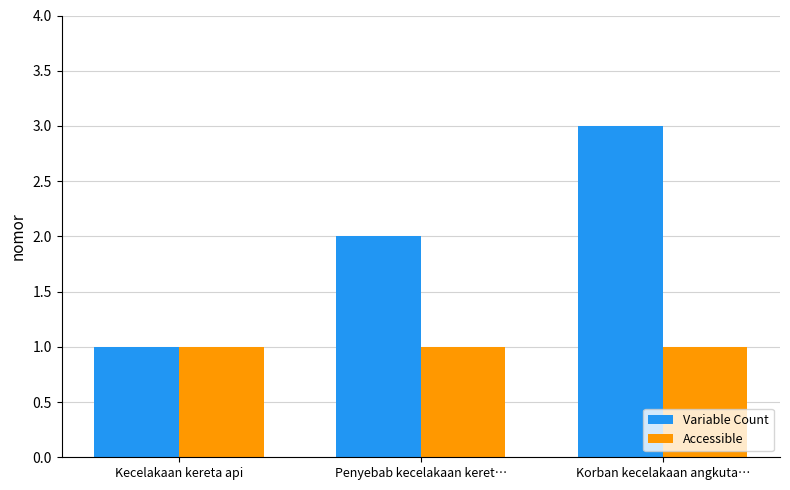

What are all the series names shown in the legend?

Variable Count, Accessible